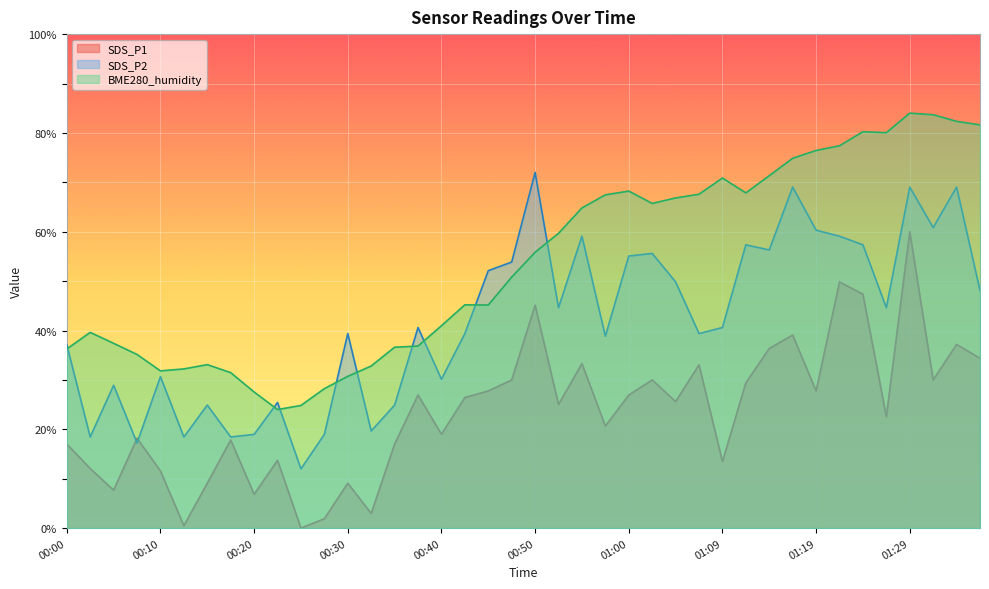

What is the sum of the BME280_humidity values at 00:15 and 01:07?

100.7